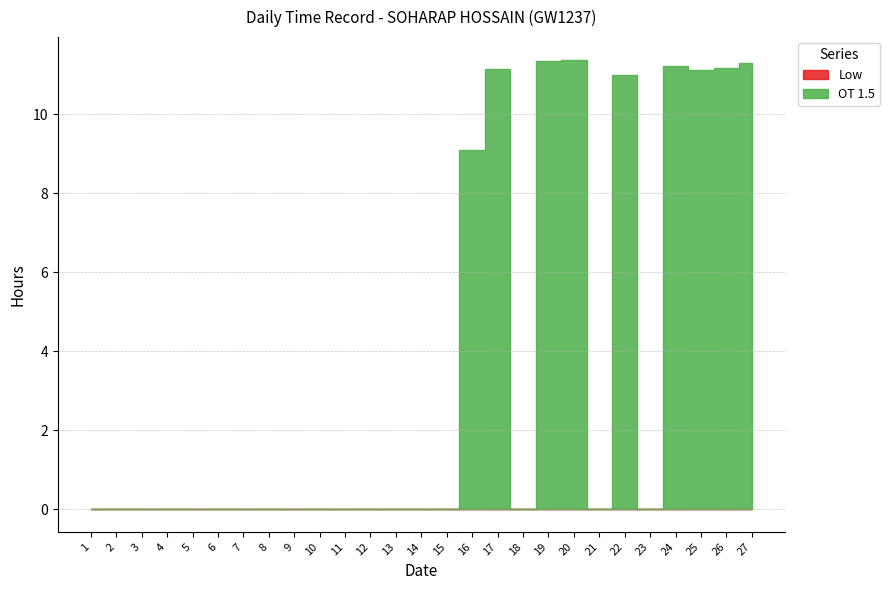

Reading left to right, transcribe all the data shown in this chart.

Low: 1=0.0	2=0.0	3=0.0	4=0.0	5=0.0	6=0.0	7=0.0	8=0.0	9=0.0	10=0.0	11=0.0	12=0.0	13=0.0	14=0.0	15=0.0	16=0.0	17=0.0	18=0.0	19=0.0	20=0.0	21=0.0	22=0.0	23=0.0	24=0.0	25=0.0	26=0.0	27=0.0
OT 1.5: 1=0.0	2=0.0	3=0.0	4=0.0	5=0.0	6=0.0	7=0.0	8=0.0	9=0.0	10=0.0	11=0.0	12=0.0	13=0.0	14=0.0	15=0.0	16=9.1	17=11.2	18=0.0	19=11.3	20=11.4	21=0.0	22=11.0	23=0.0	24=11.2	25=11.1	26=11.2	27=11.3